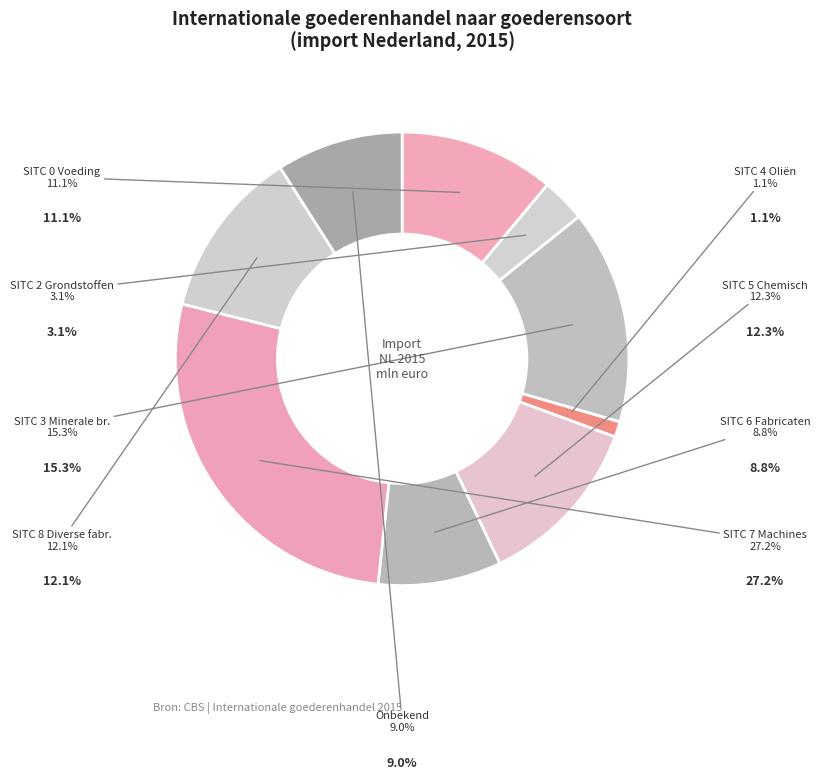

How many slices are in this pie chart?

9